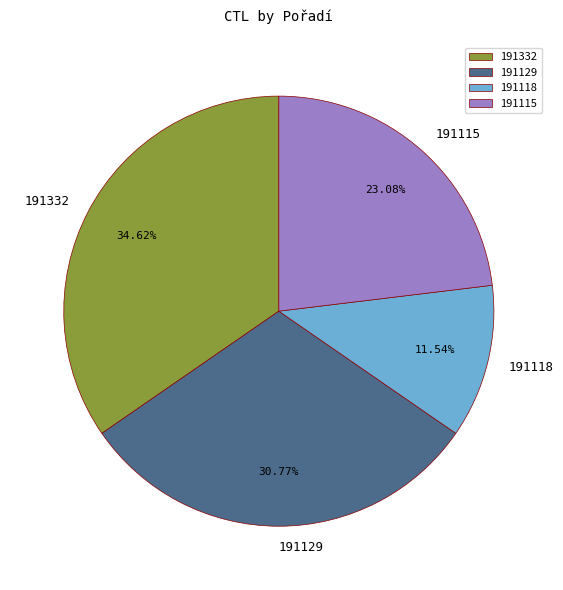

How much of the chart is everything except 191118?

88.5%